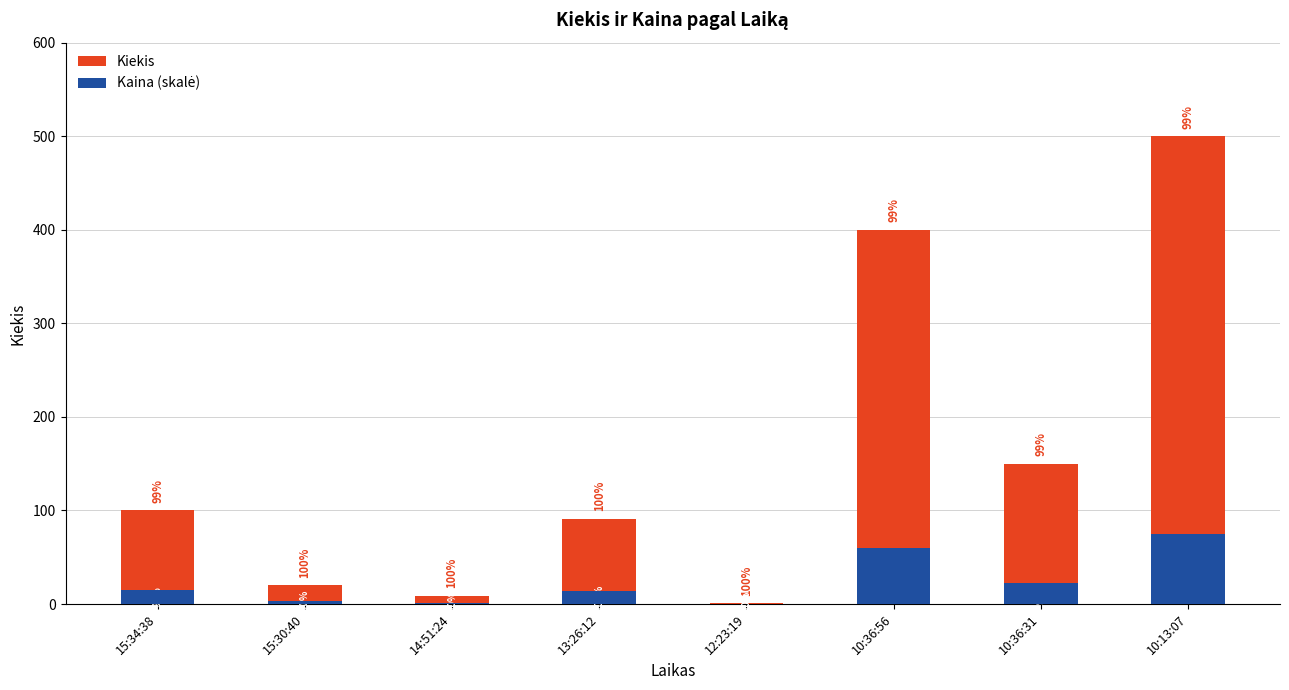

At how many categories does at least one series exceed 404?

1